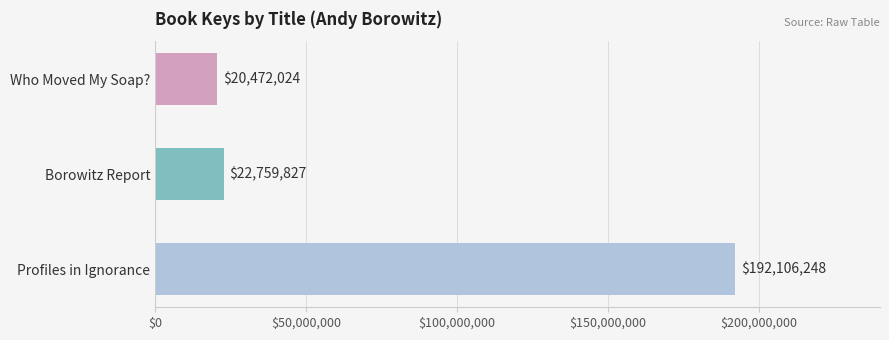

Where is the data nearest to the value 106289136?

Borowitz Report